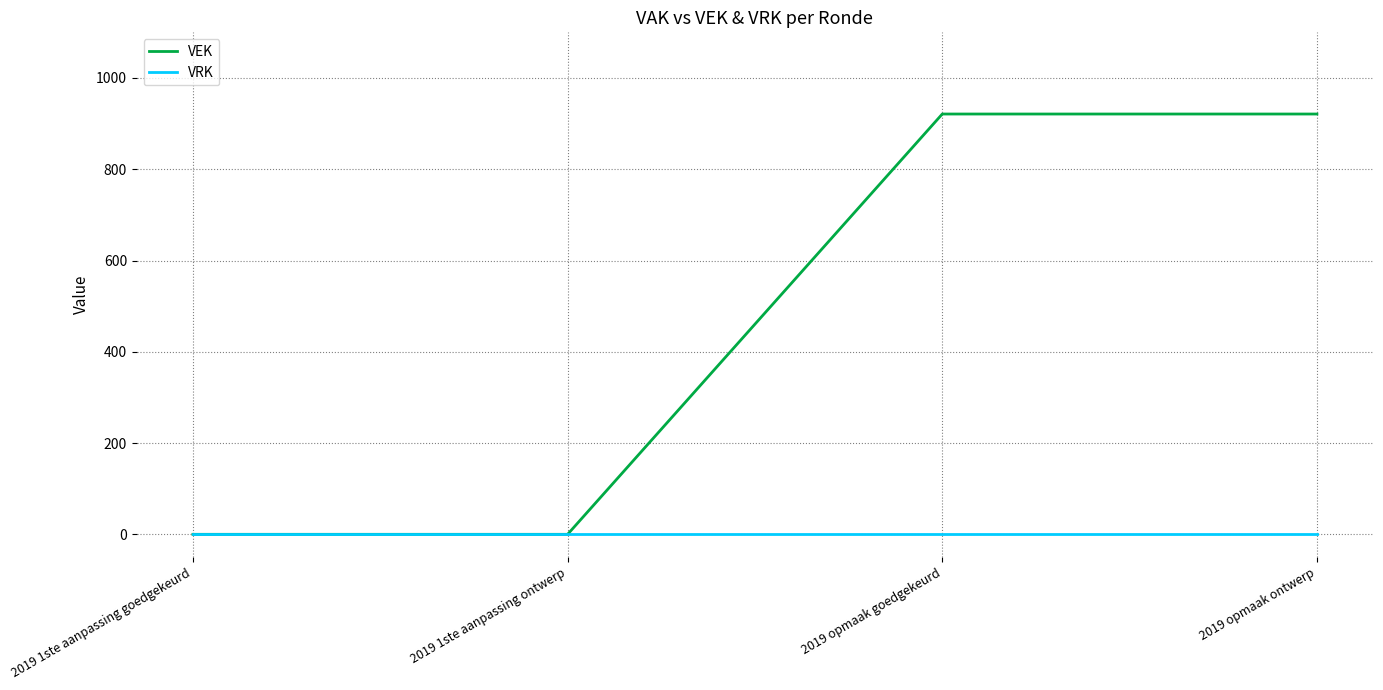

How many categories are shown in the chart?

4